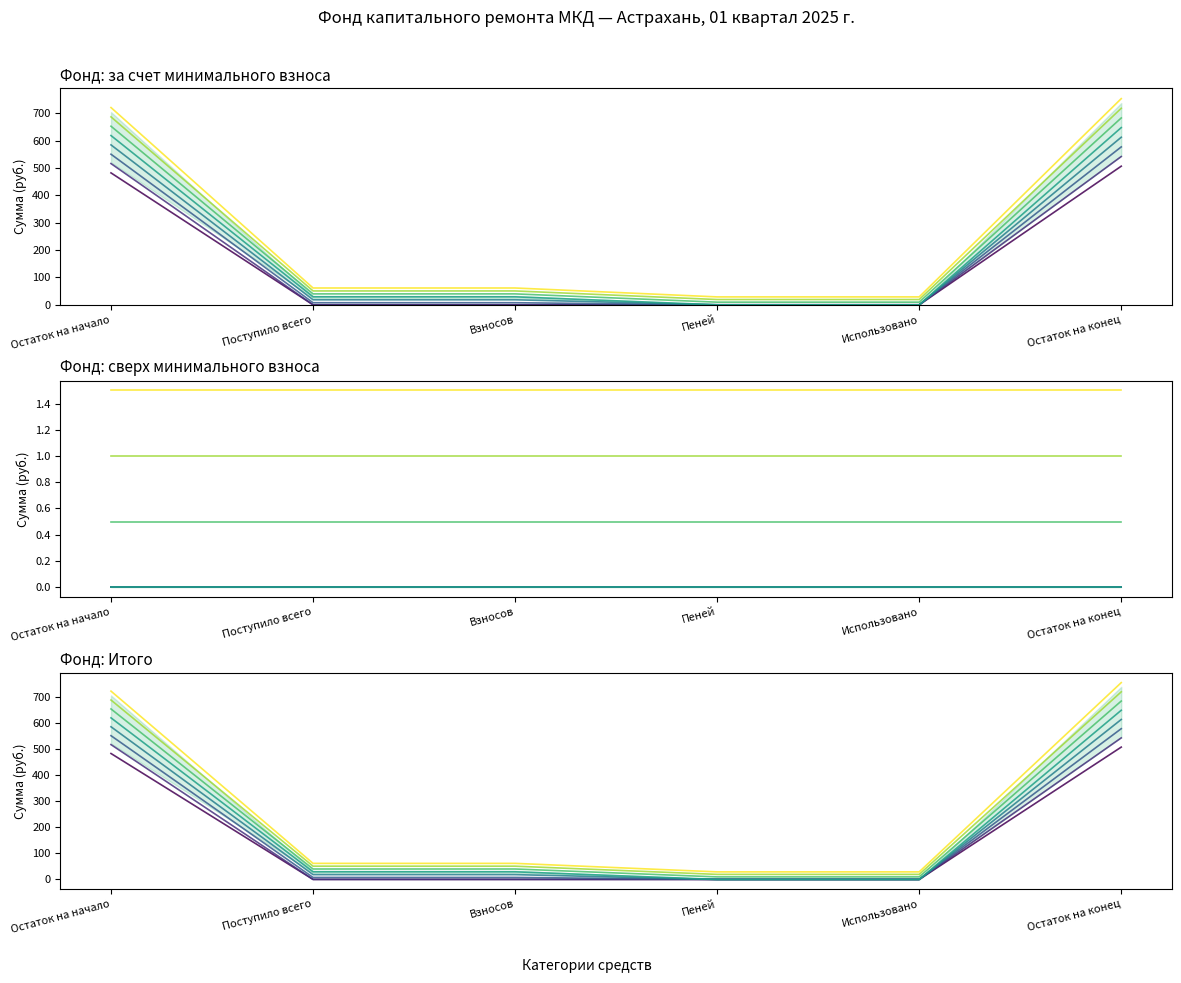

How many categories are shown in the chart?

6